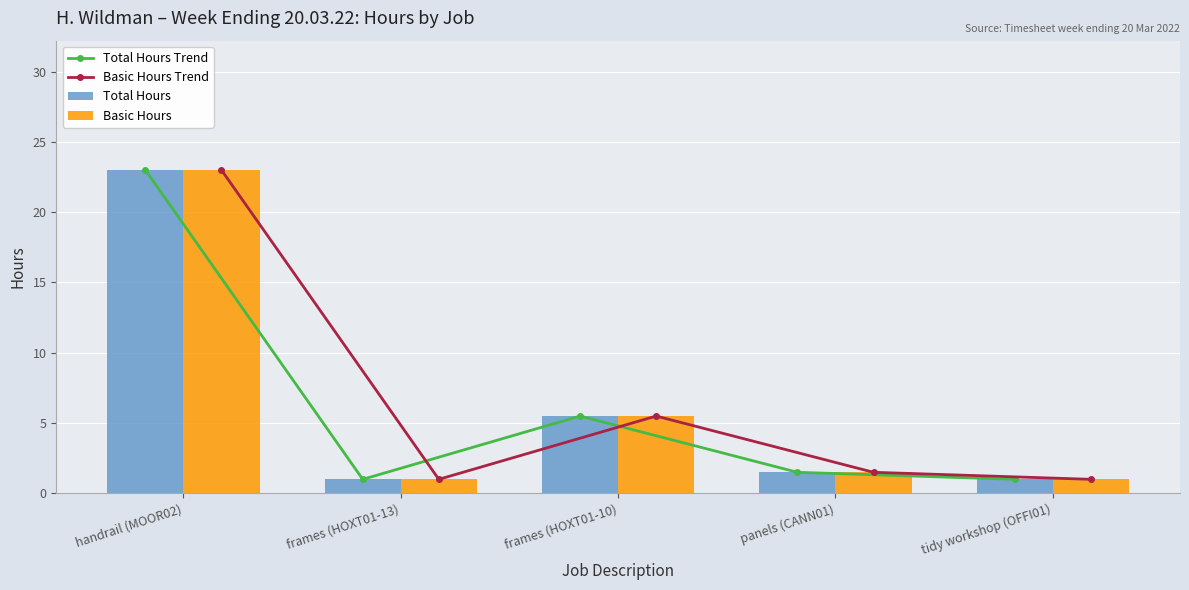

Which series has the largest total across all categories?

Total Hours Trend